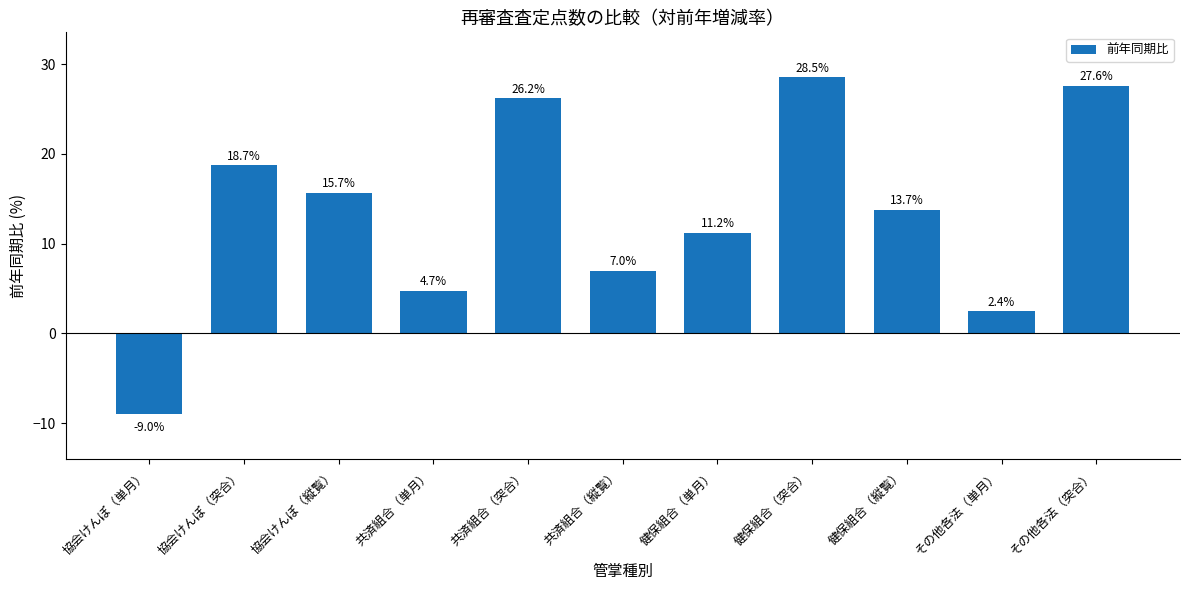

True or false: the data shows 2.4 at その他各法（単月）.

True